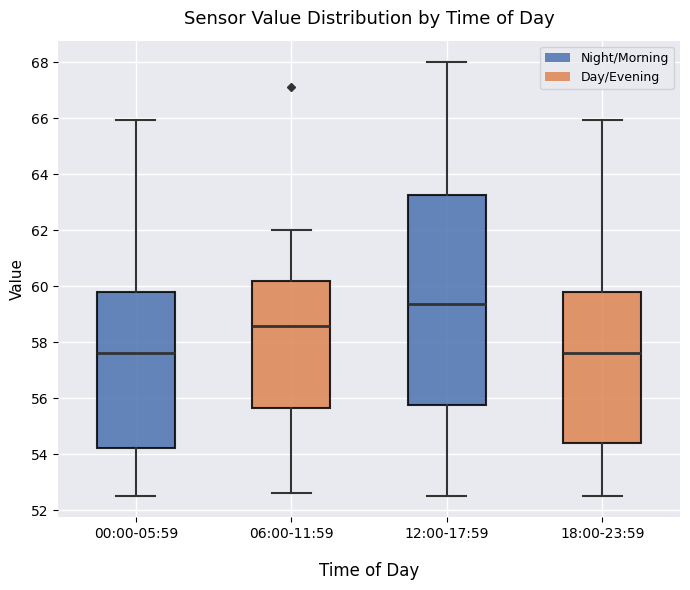

Which box is the tallest, from its lower edge to its upper edge?

12:00-17:59